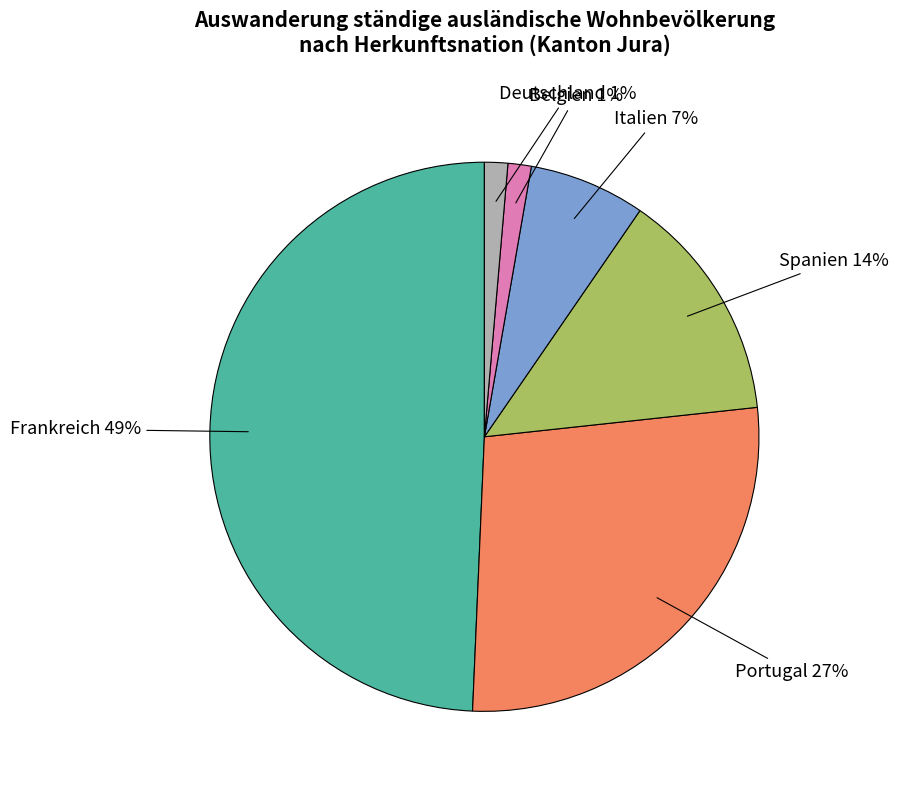

Does Belgien represent more than half of the total?

No